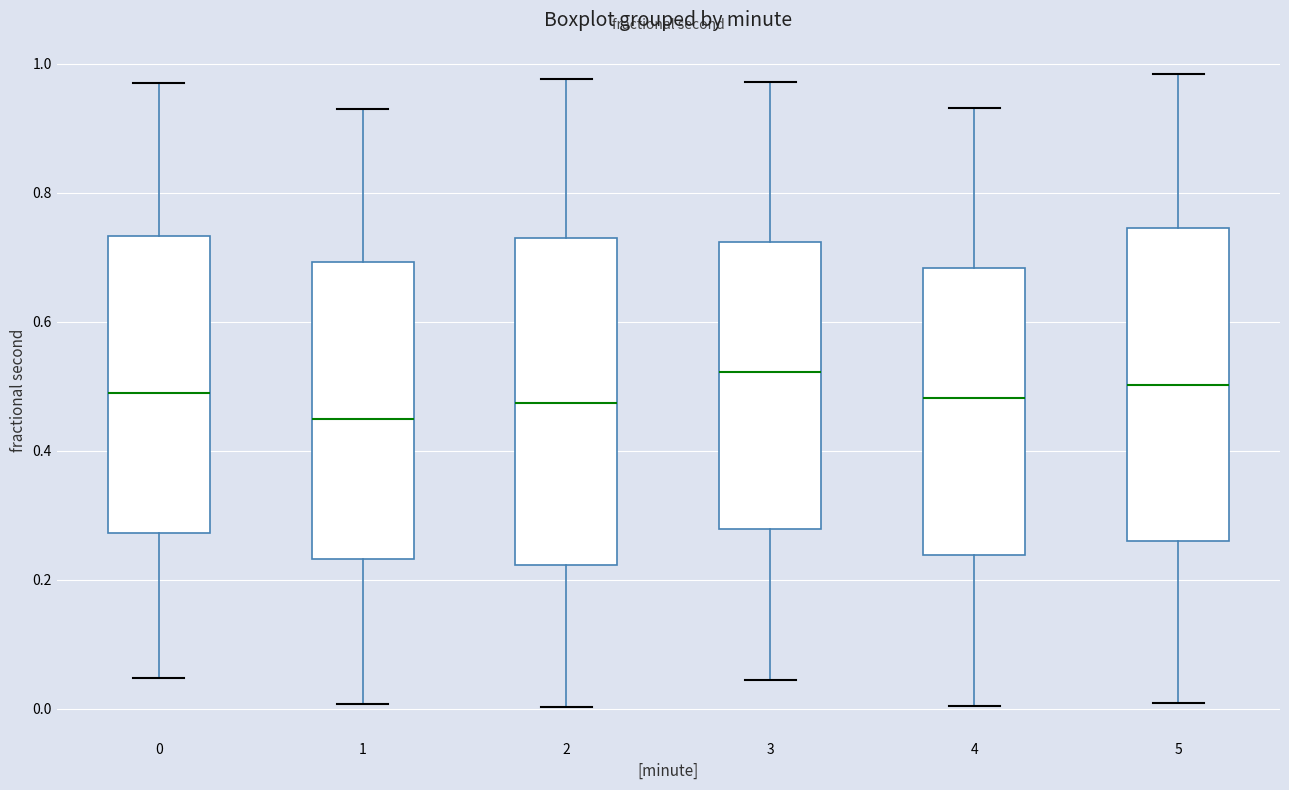

Where does the lower whisker of the box at x = 2 end on the y-axis? The values are not printed on the chart, so give them approximately, as read against the axis.

0.00